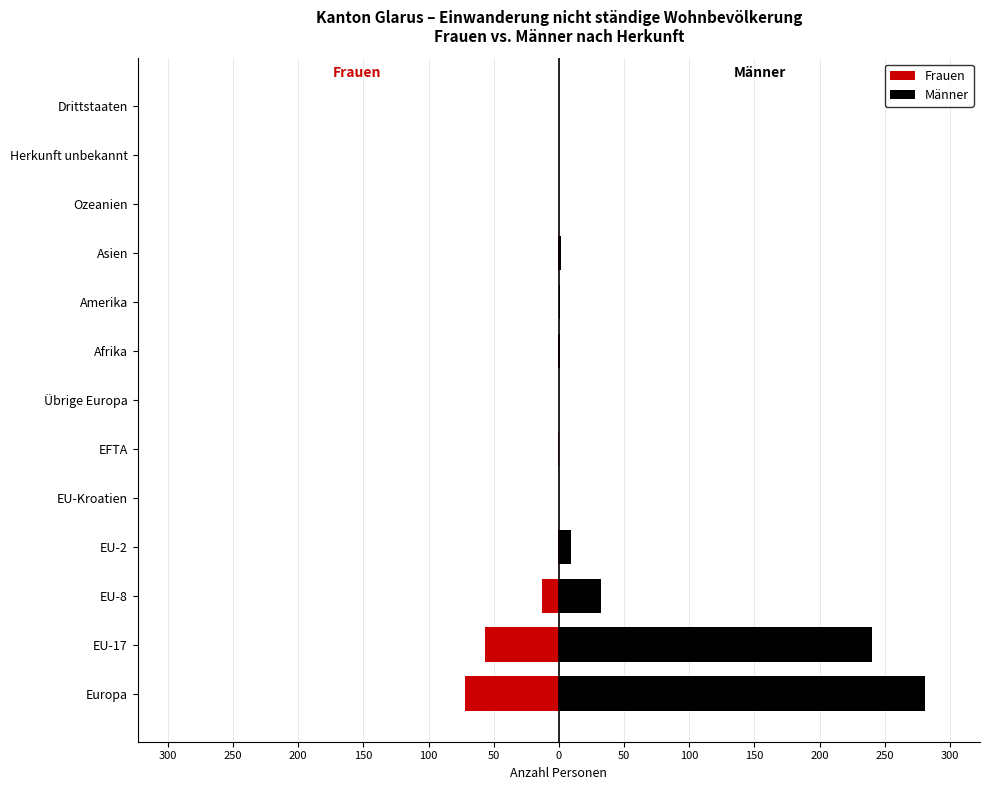

How many bars are there in each group?

2